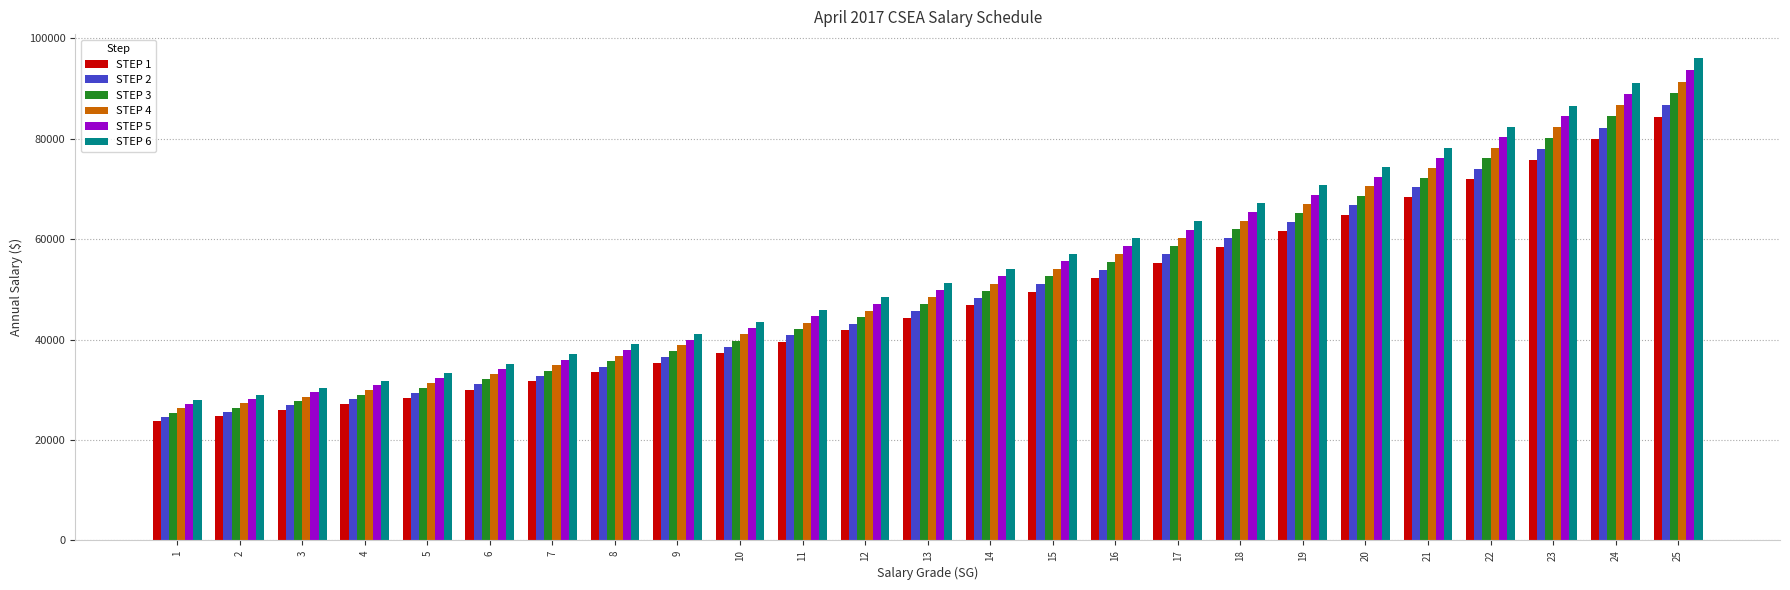

Reading right to left, extract all data points from this chart.

STEP 1: 84356	79938	75812	71964	68302	64826	61603	58470	55277	52331	49556	46836	44274	41795	39533	37366	35344	33478	31691	30031	28440	27141	26006	24770	23859
STEP 2: 86683	82166	77964	74026	70275	66710	63417	60198	56931	53897	51052	48272	45653	43113	40807	38579	36501	34585	32758	31048	29418	28075	26888	25615	24664
STEP 3: 89010	84394	80116	76088	72248	68594	65231	61926	58585	55463	52548	49708	47032	44431	42081	39792	37658	35692	33825	32065	30396	29009	27770	26460	25469
STEP 4: 91337	86622	82268	78150	74221	70478	67045	63654	60239	57029	54044	51144	48411	45749	43355	41005	38815	36799	34892	33082	31374	29943	28652	27305	26274
STEP 5: 93664	88850	84420	80212	76194	72362	68859	65382	61893	58595	55540	52580	49790	47067	44629	42218	39972	37906	35959	34099	32352	30877	29534	28150	27079
STEP 6: 95991	91078	86572	82274	78167	74246	70673	67110	63547	60161	57036	54016	51169	48385	45903	43431	41129	39013	37026	35116	33330	31811	30416	28995	27884